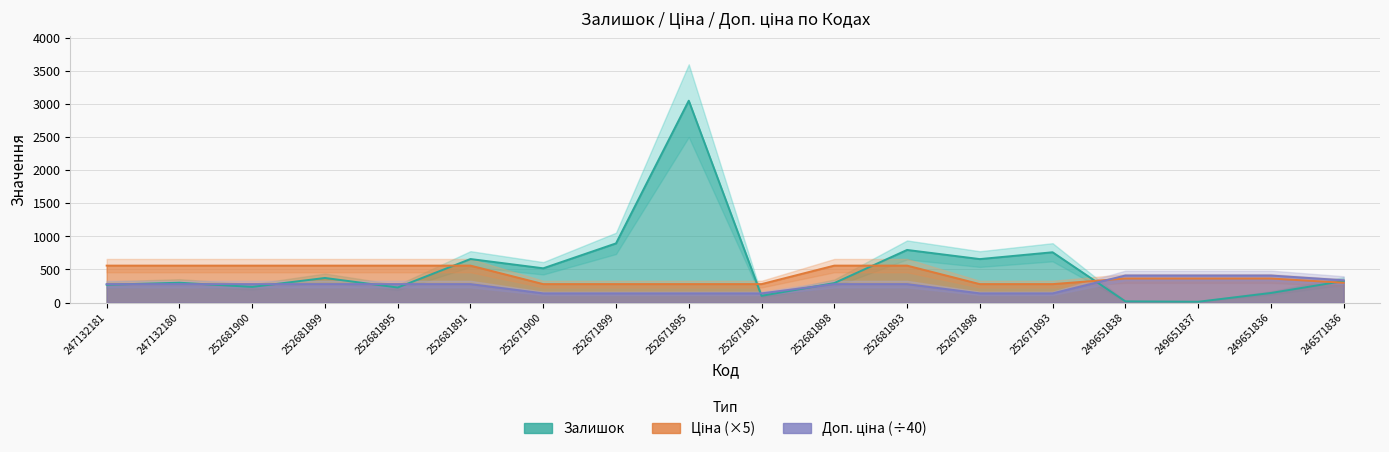

True or false: Доп. ціна and Залишок intersect in this chart.

True